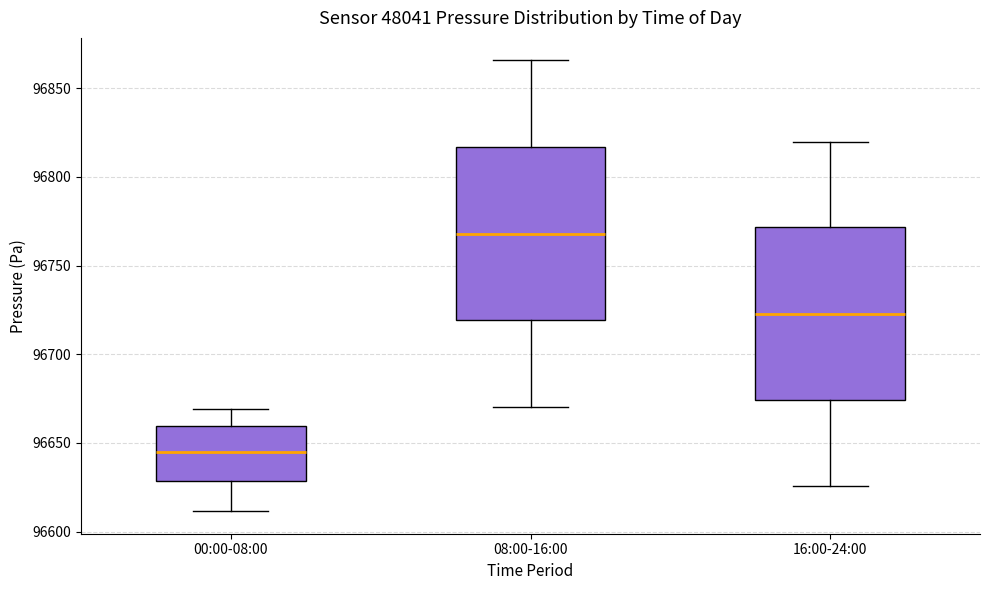

Which box has the lowest median line?

00:00-08:00